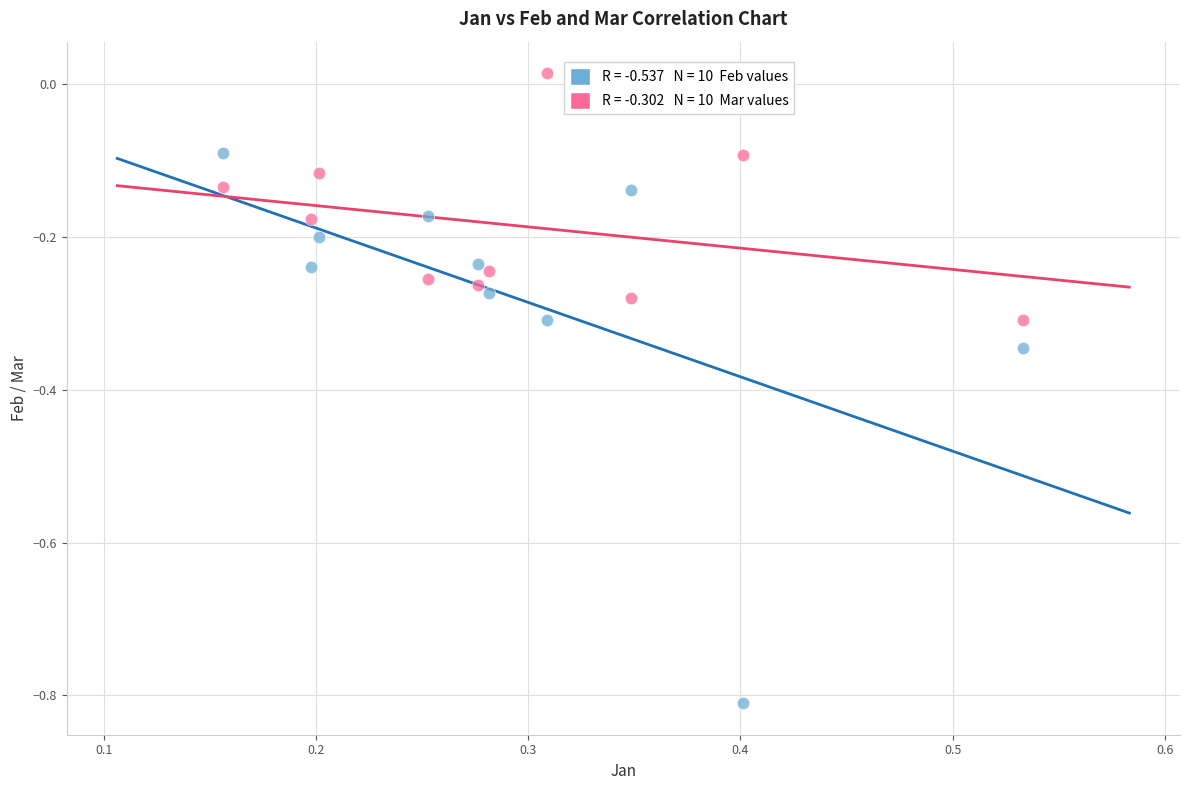

Across all data points, what is the range of X values (max minus min)?

0.4